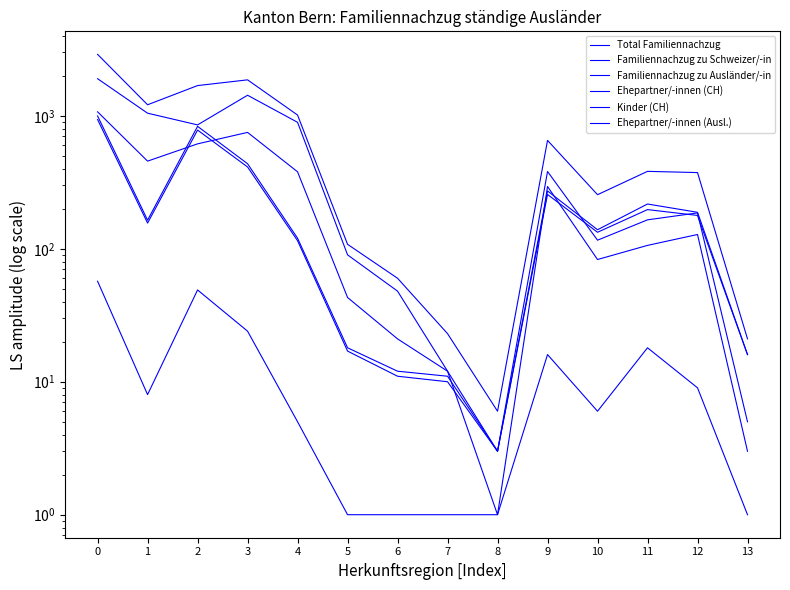

At which category does Total Familiennachzug reach its first local valley?

1